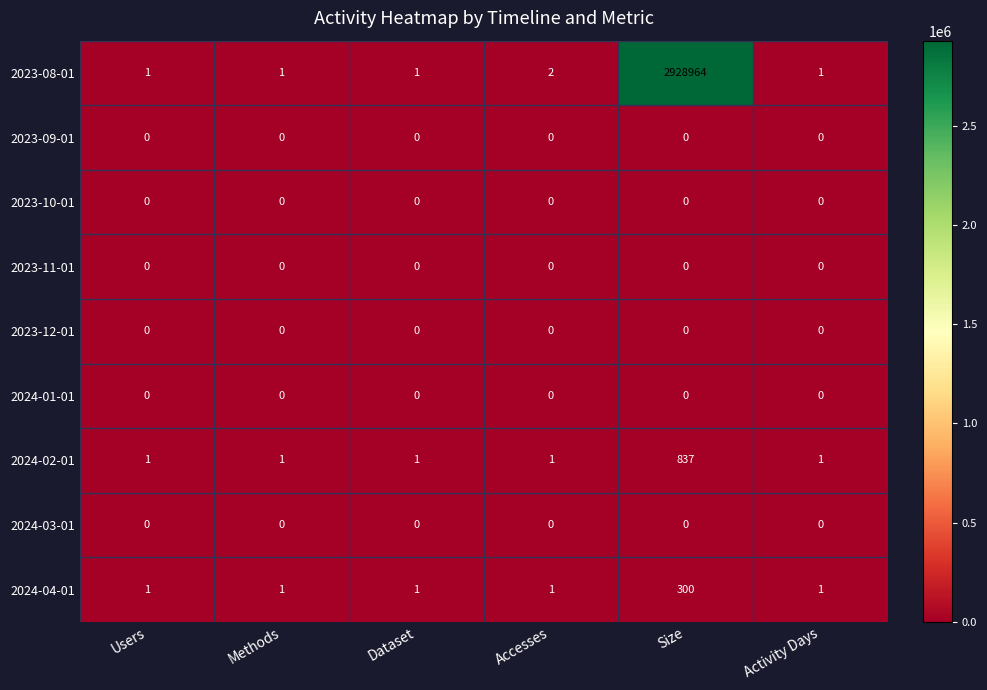

Which series has the largest total across all categories?

2023-08-01